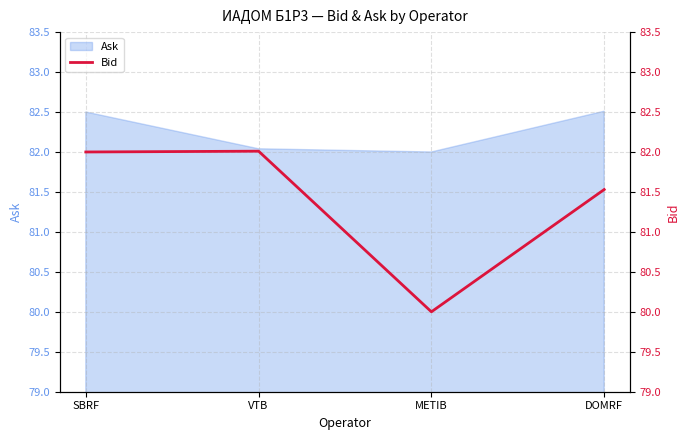

How many lines are shown in the chart?

1